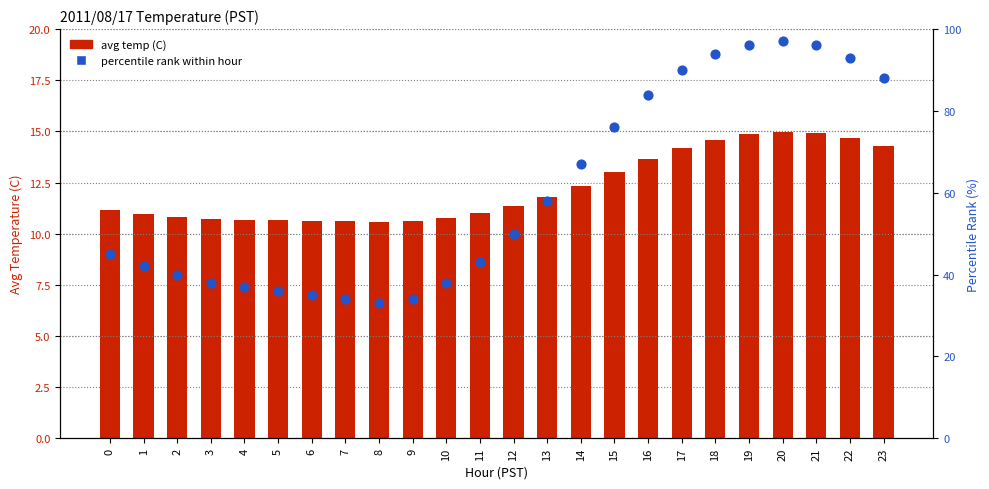

What are all the series names shown in the legend?

avg temp, percentile rank